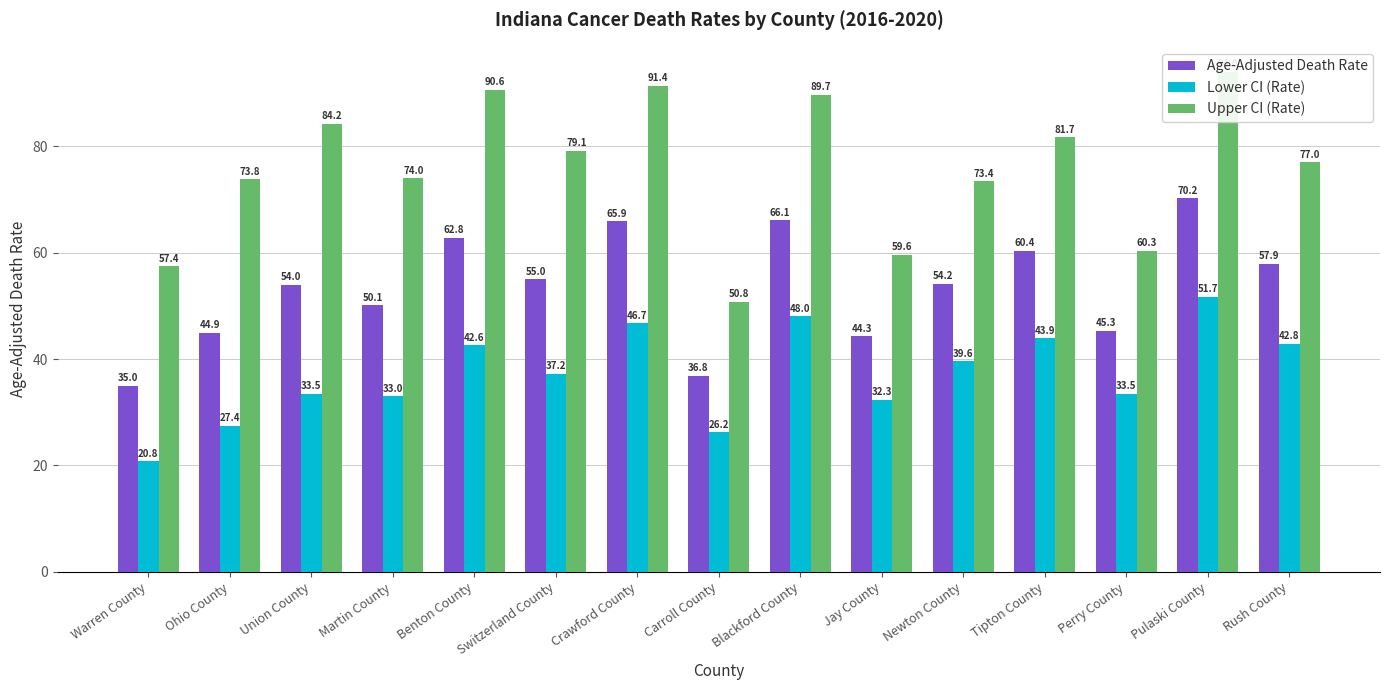

What is the label of the 11th bar from the left?

Newton County